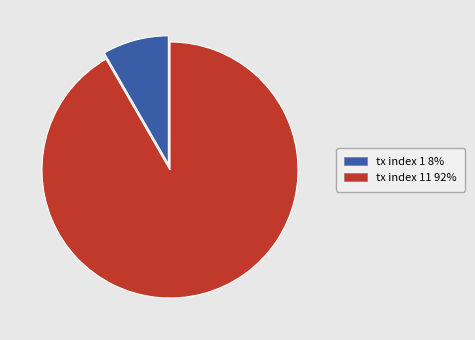

Rank the categories by value from lowest to highest.

tx index 1 8%, tx index 11 92%